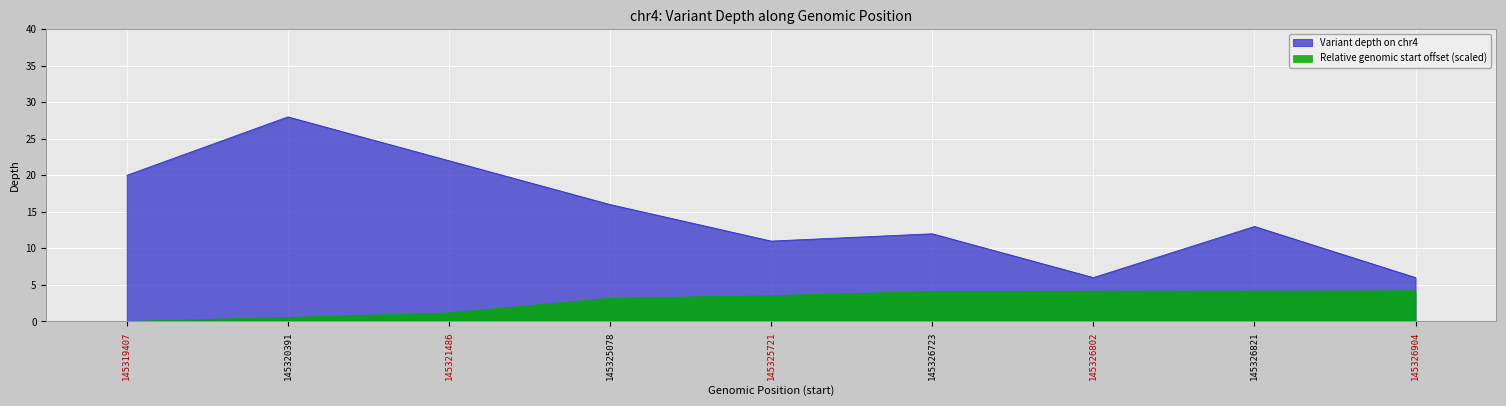

List the series in order of their peak value, highest first.

Variant depth on chr4, Relative genomic start offset (scaled)